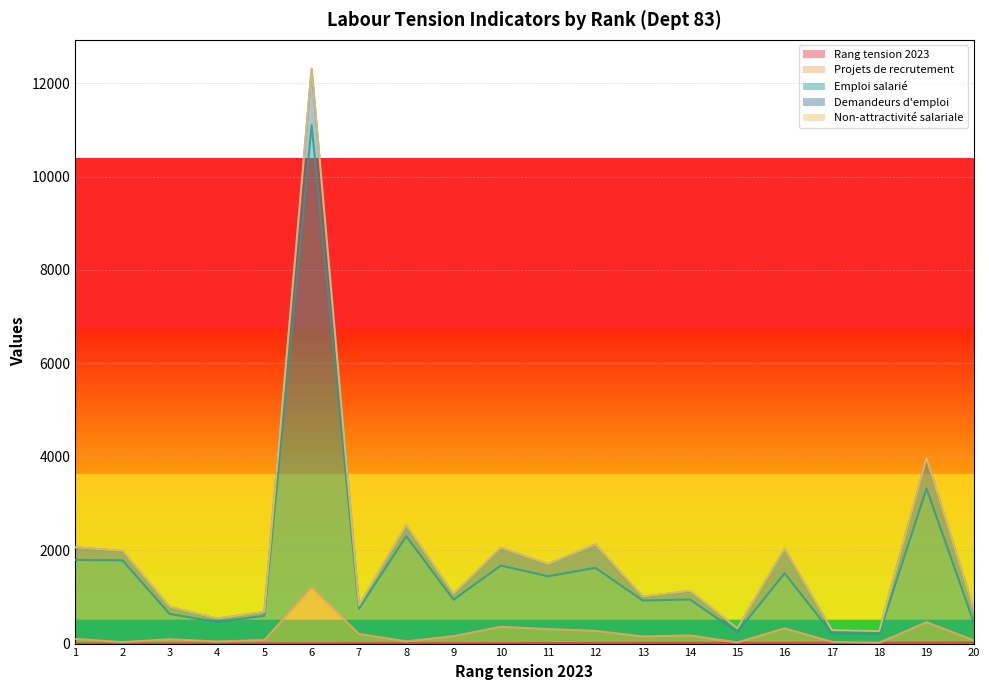

True or false: Rang tension 2023 and Projets de recrutement intersect in this chart.

False